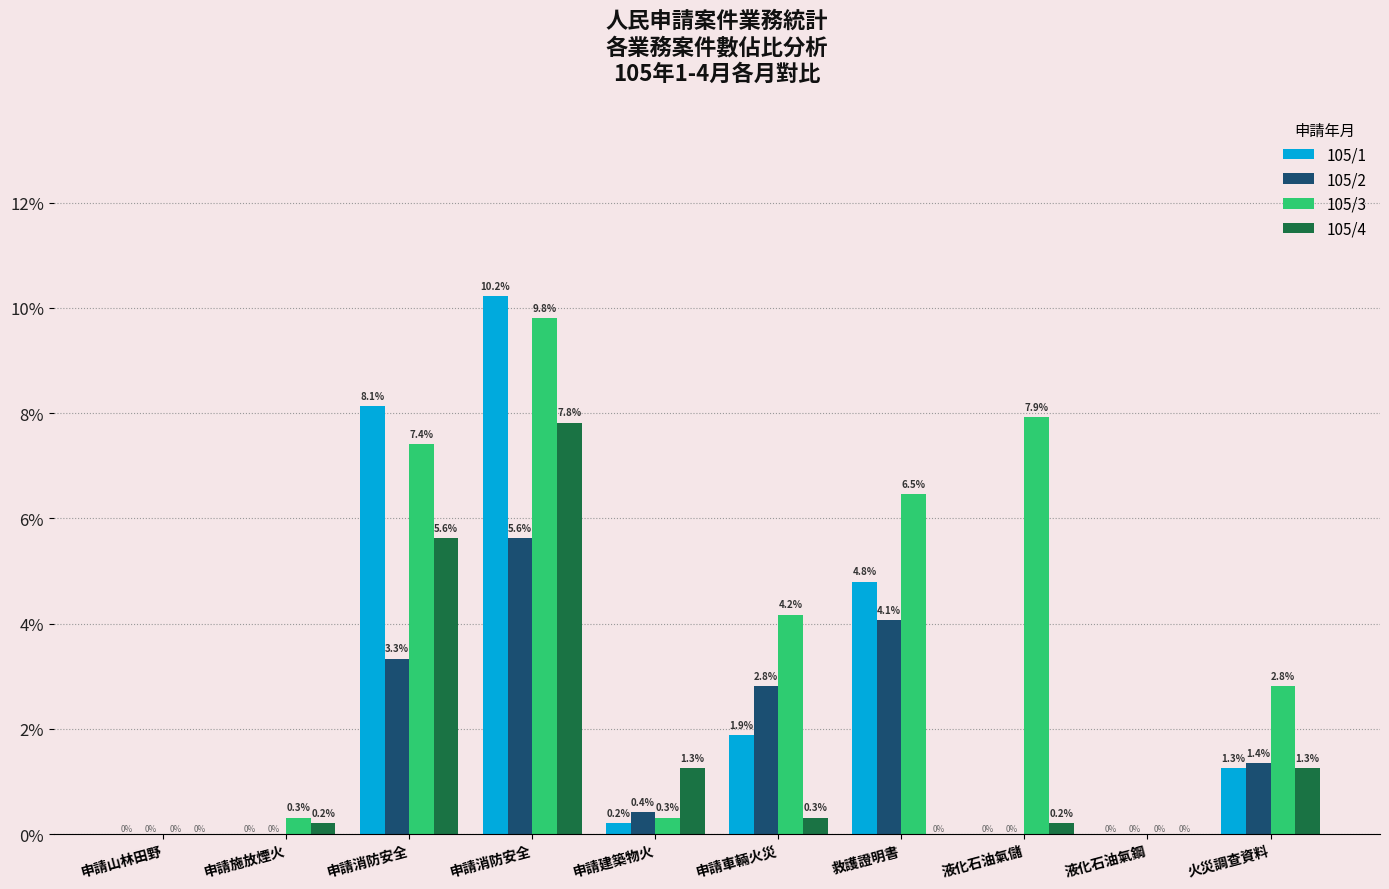

Reading left to right, what are all the values shown in this chart?

105/1: 0.0	0.0	0.1	0.1	0.0	0.0	0.0	0.0	0.0	0.0
105/2: 0.0	0.0	0.0	0.1	0.0	0.0	0.0	0.0	0.0	0.0
105/3: 0.0	0.0	0.1	0.1	0.0	0.0	0.1	0.1	0.0	0.0
105/4: 0.0	0.0	0.1	0.1	0.0	0.0	0.0	0.0	0.0	0.0